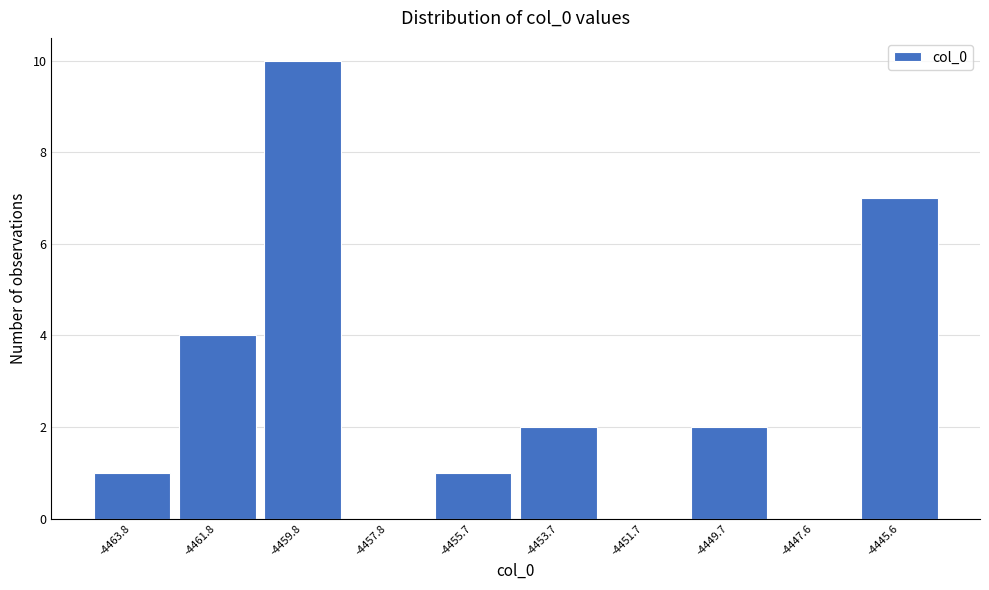

Reading right to left, extract all data points from this chart.

-4445.6=7	-4447.6=0	-4449.7=2	-4451.7=0	-4453.7=2	-4455.7=1	-4457.8=0	-4459.8=10	-4461.8=4	-4463.8=1